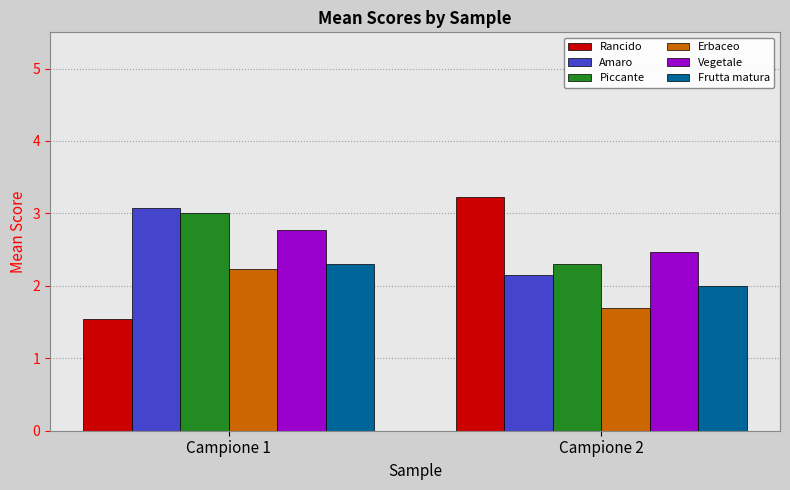

Reading left to right, extract all data points from this chart.

Rancido: 1.5	3.2
Amaro: 3.1	2.2
Piccante: 3.0	2.3
Erbaceo: 2.2	1.7
Vegetale: 2.8	2.5
Frutta matura: 2.3	2.0